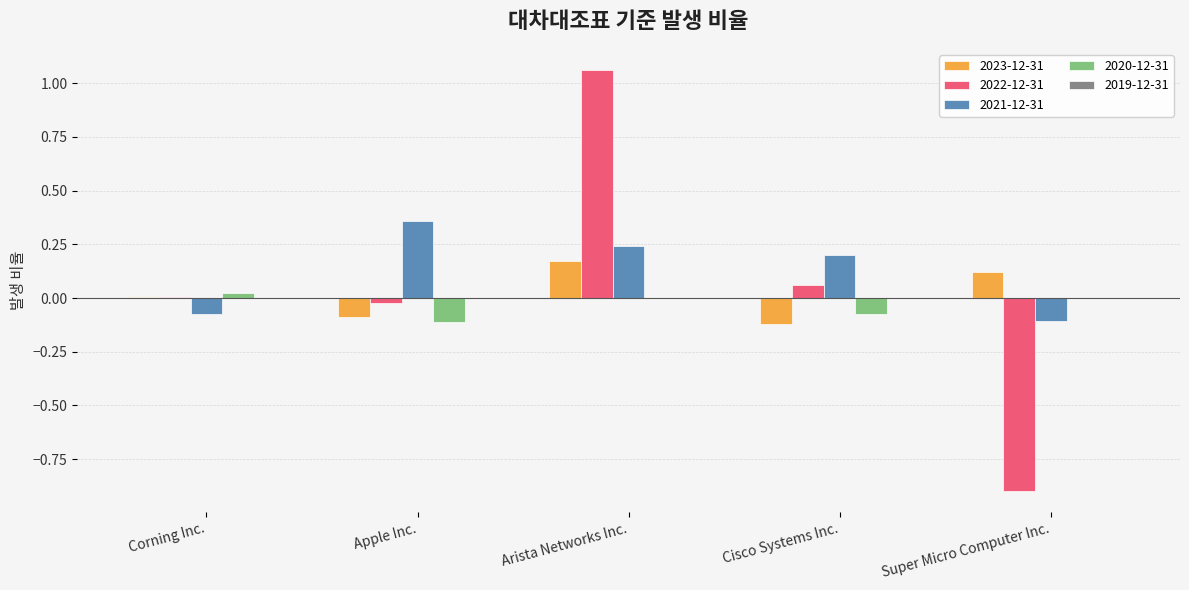

At which category does the chart reach its peak across all series?

Arista Networks Inc.